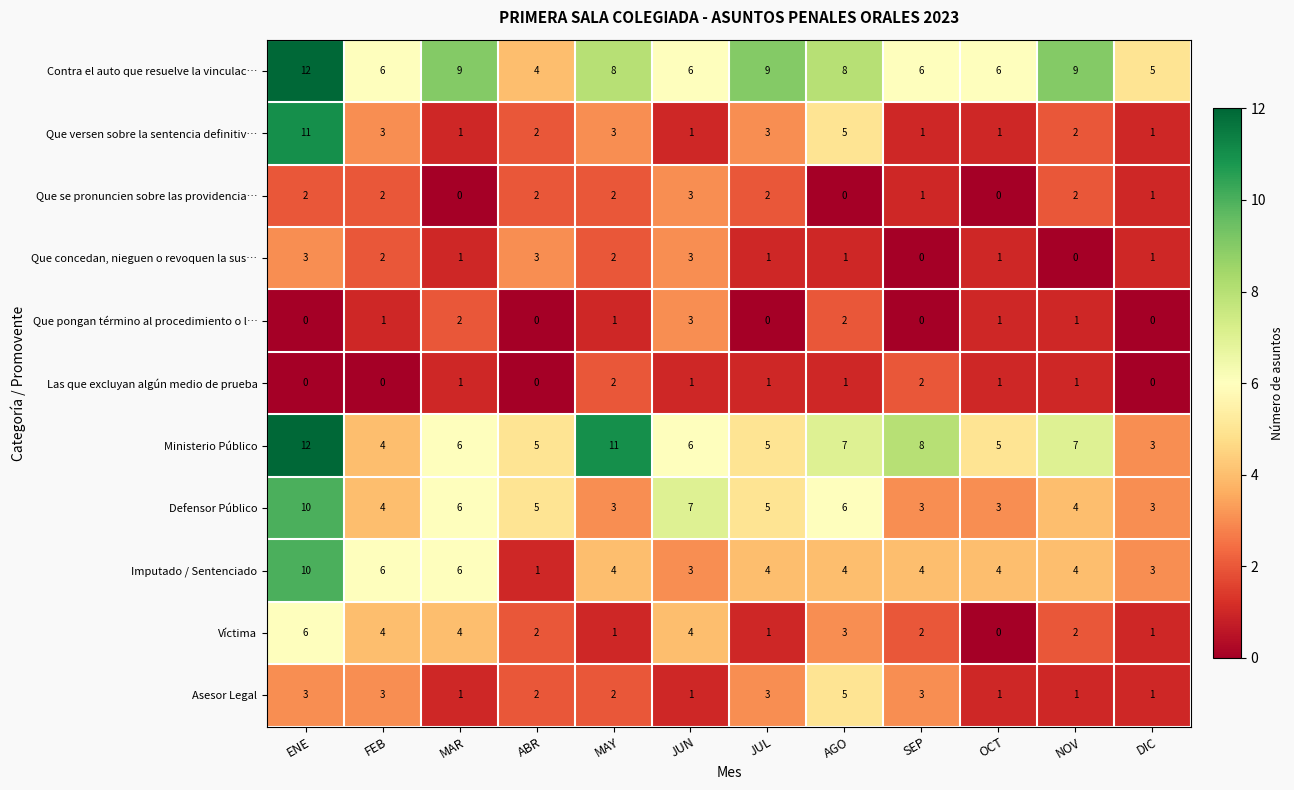

What is the sum of the Que se pronuncien sobre las providencia… values at MAY and ENE?

4